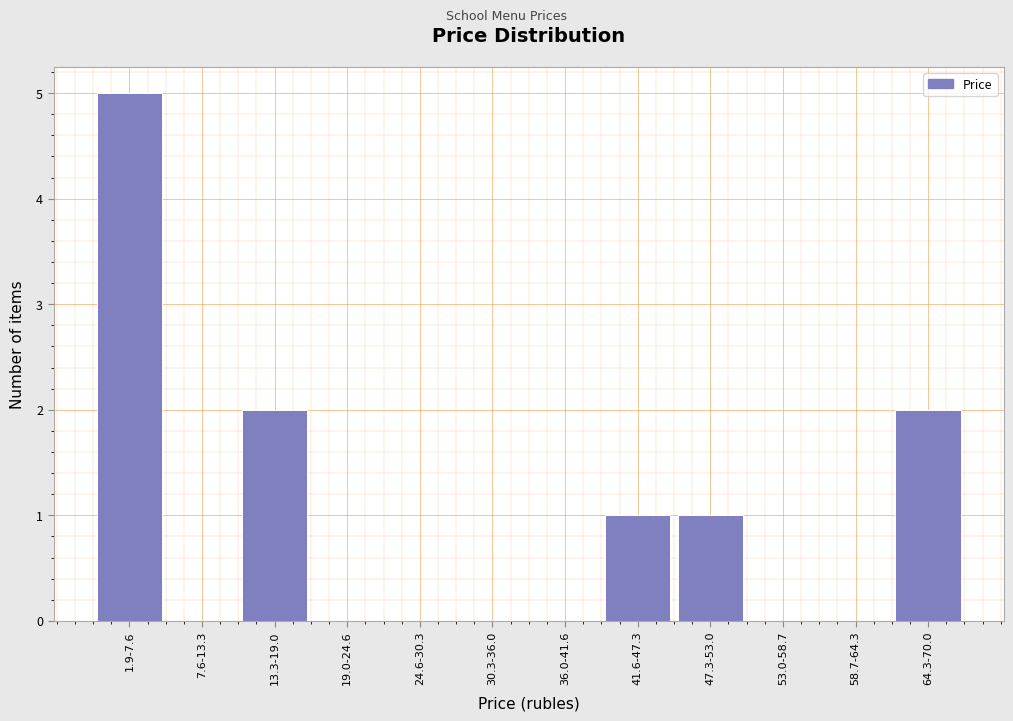

Reading left to right, transcribe all the data shown in this chart.

1.9-7.6=5	7.6-13.3=0	13.3-19.0=2	19.0-24.6=0	24.6-30.3=0	30.3-36.0=0	36.0-41.6=0	41.6-47.3=1	47.3-53.0=1	53.0-58.7=0	58.7-64.3=0	64.3-70.0=2